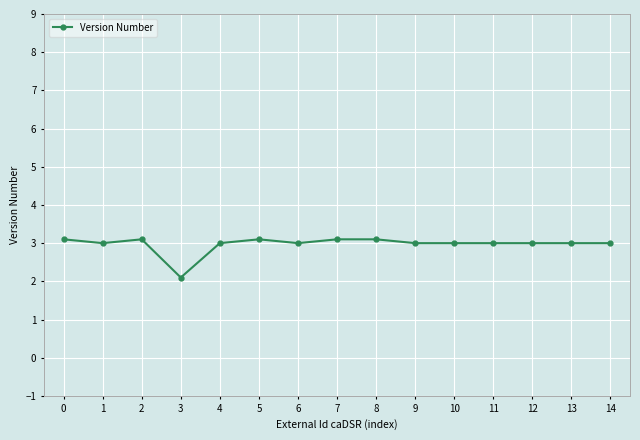

What is the value of the 9th point from the left?

3.1